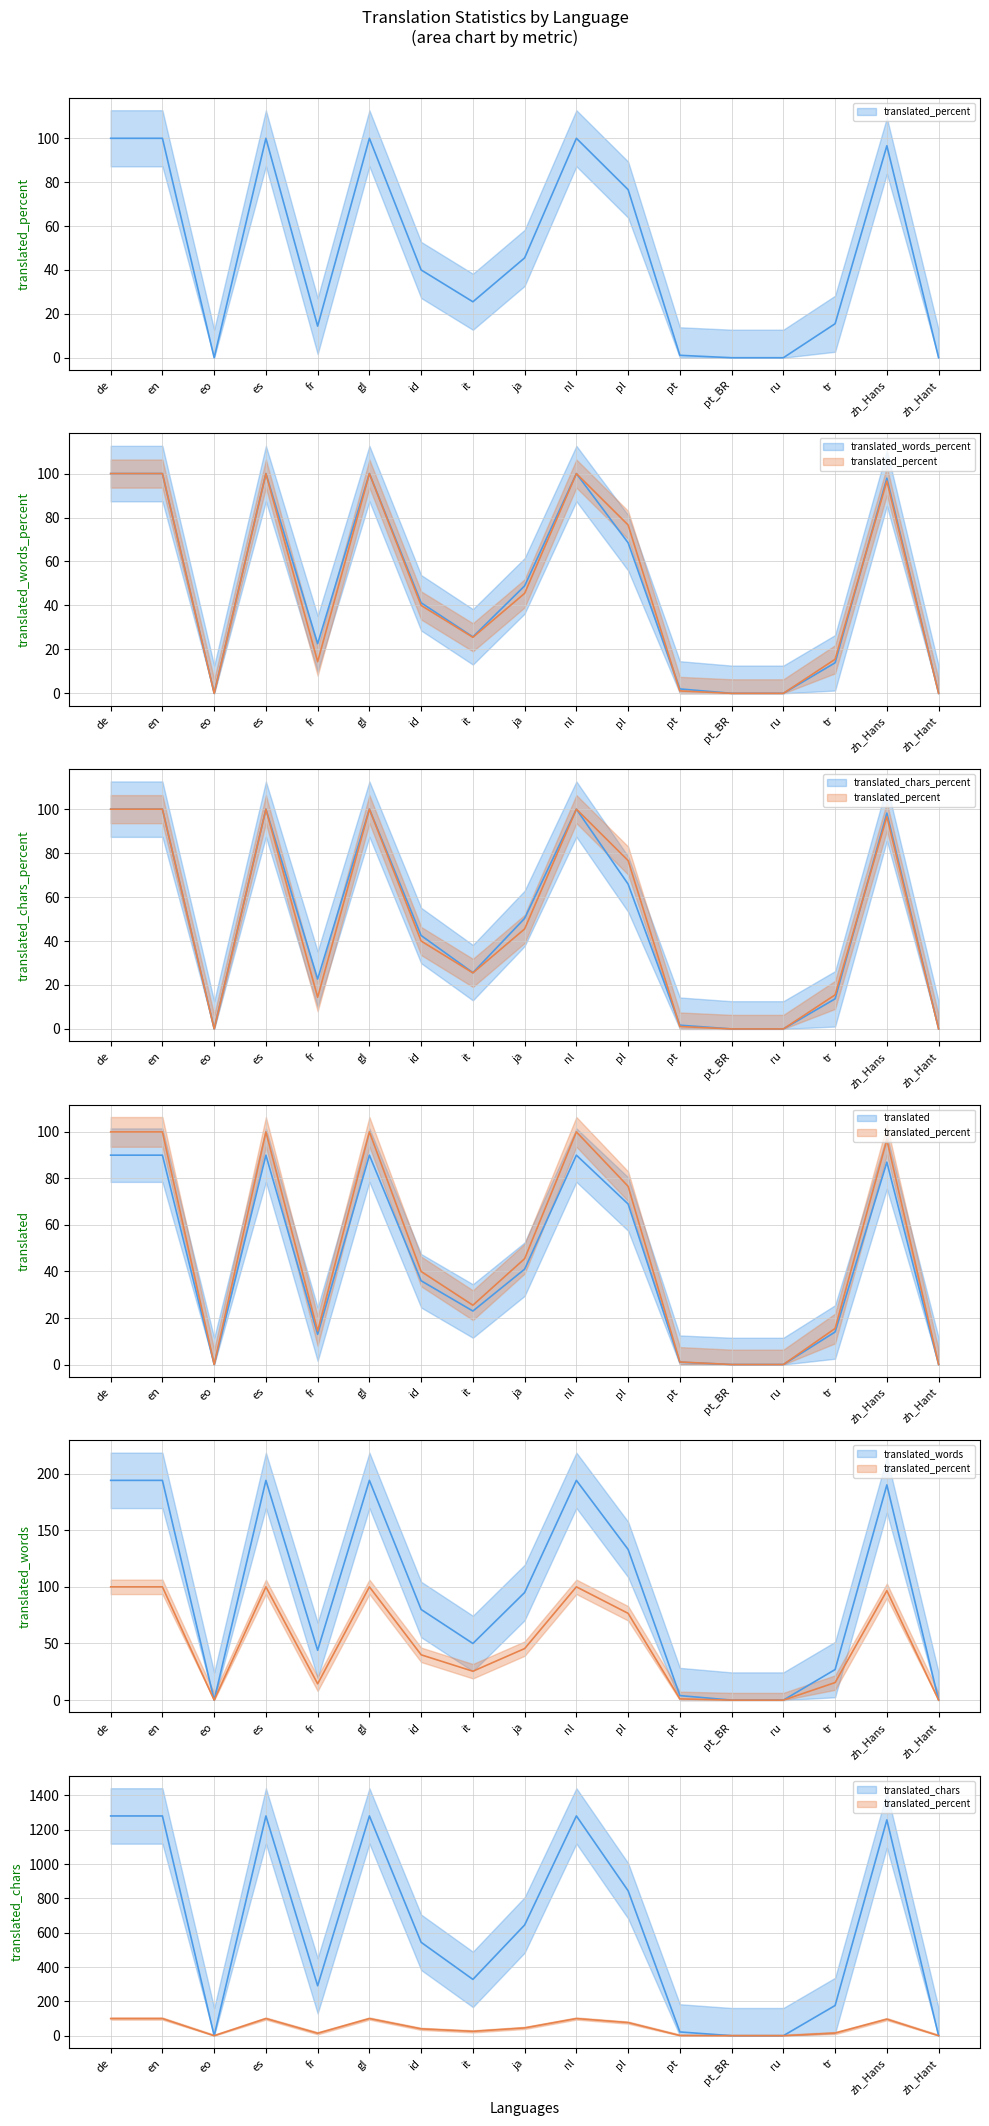

What is the label of the 2nd point from the right?

zh_Hans